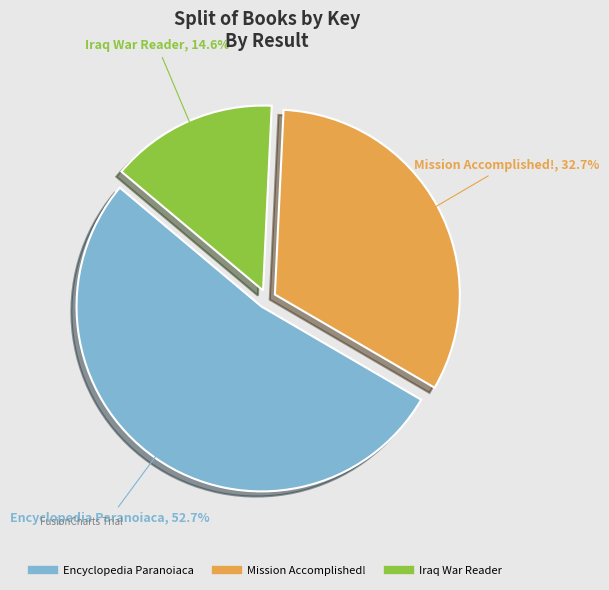

To the nearest percent, what portion does Iraq War Reader represent?

15%